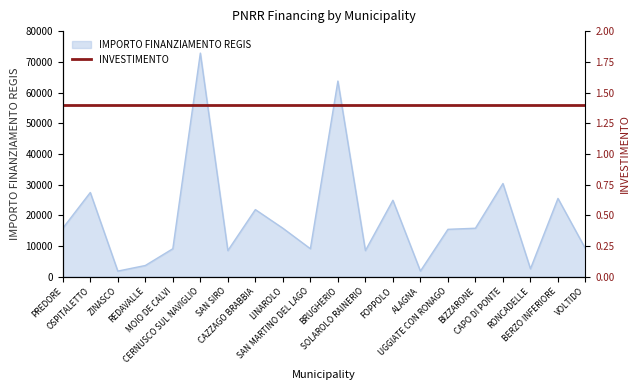

Read the value at FOPPOLO.

24887